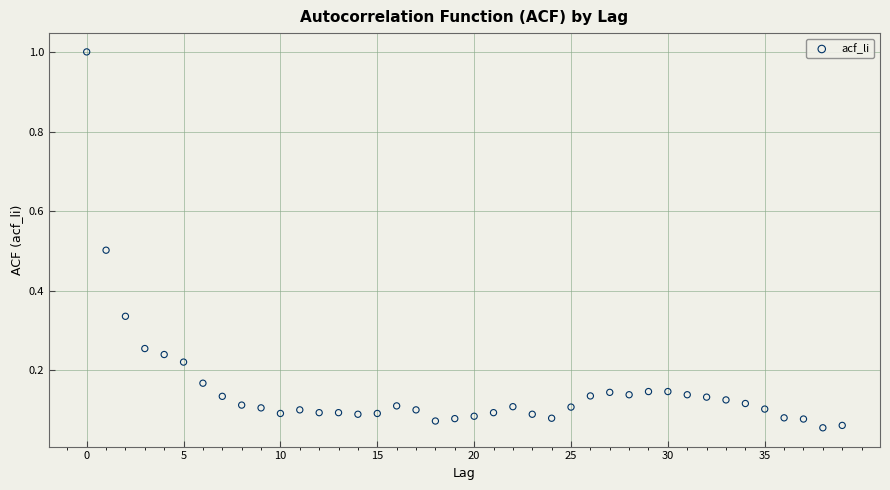

What is the range of Y values (max minus min)?

0.9